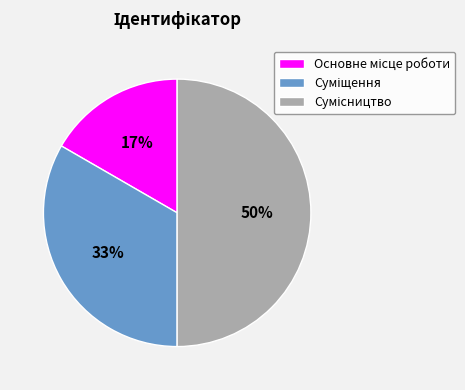

To the nearest percent, what is the difference between the largest and smallest slice percentages?

33%